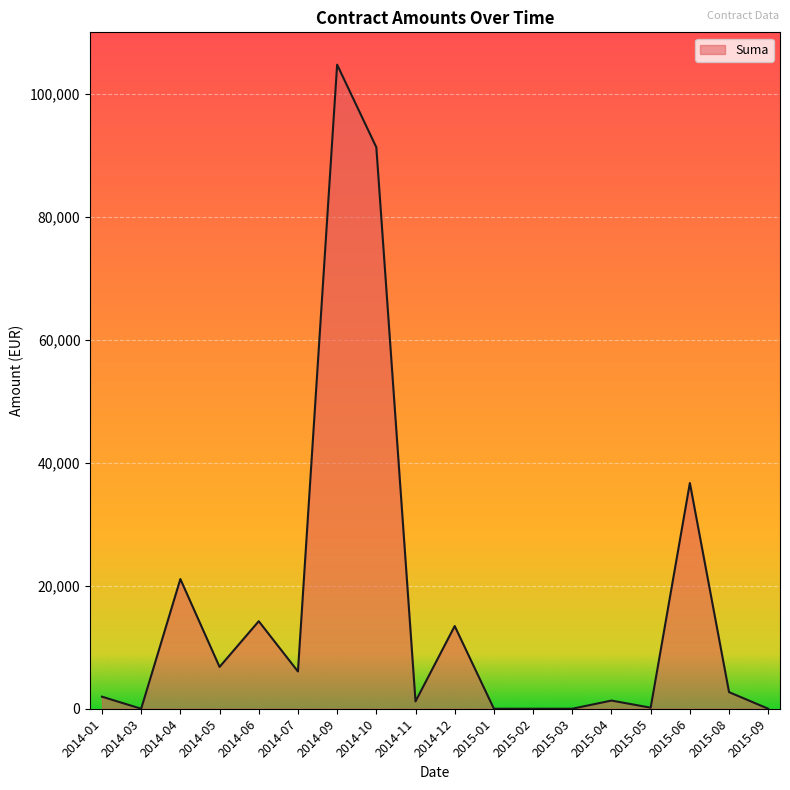

What is the difference between the maximum and minimum values?

104742.4